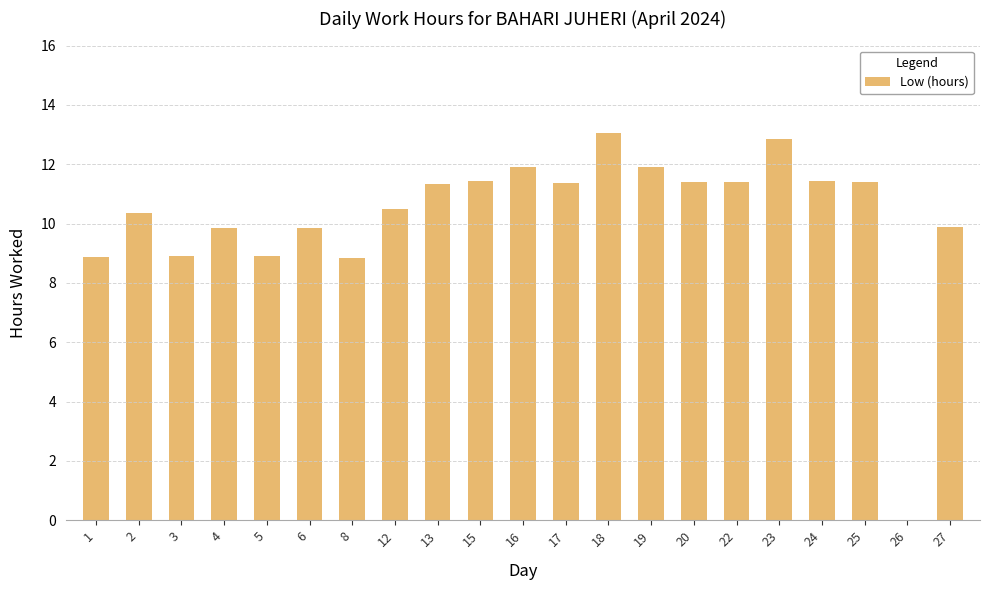

The value at 15 is 17.2. True or false?

False